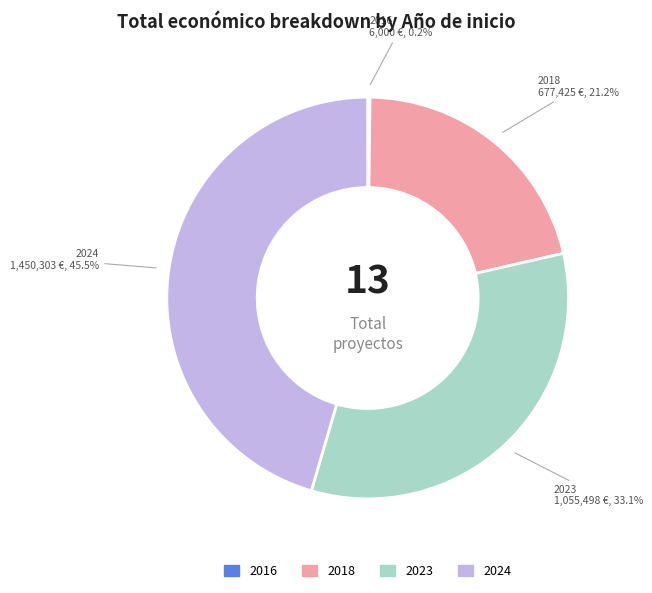

Is there a majority slice in this chart?

No